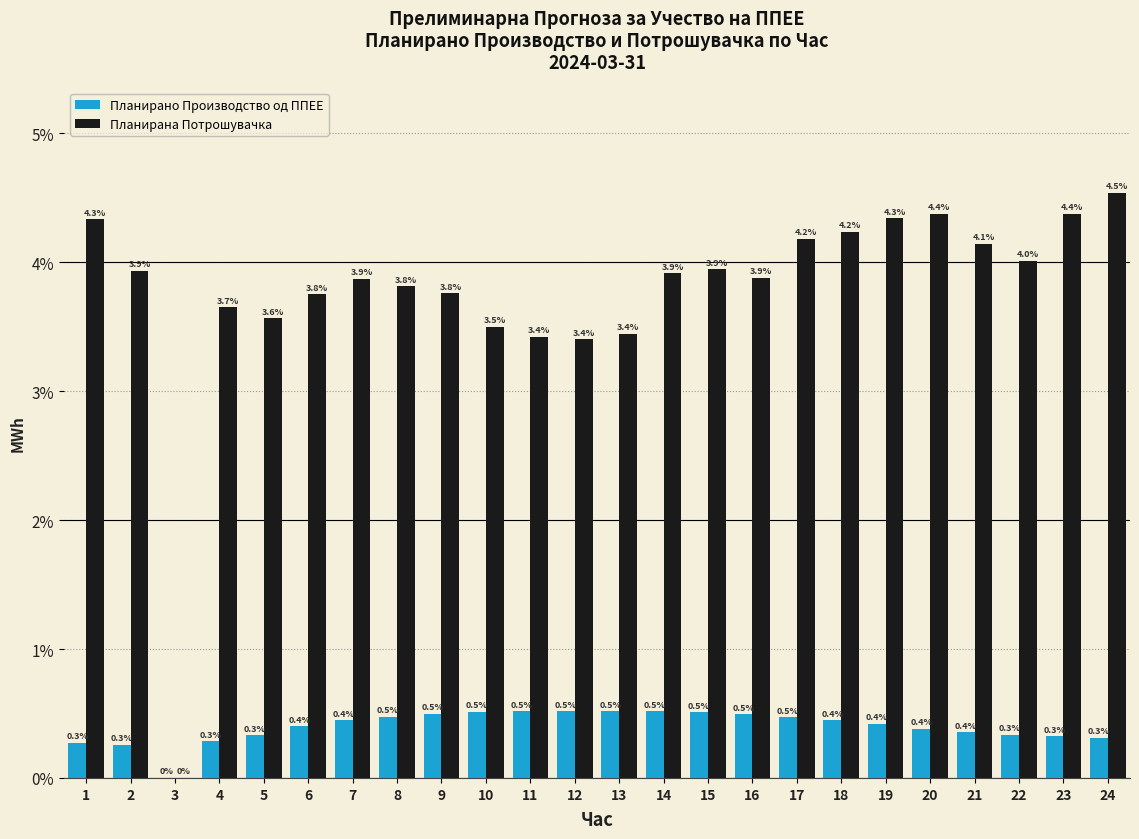

Reading left to right, extract all data points from this chart.

Планирано Производство од ППЕЕ: 1=0.3	2=0.3	3=0.0	4=0.3	5=0.3	6=0.4	7=0.4	8=0.5	9=0.5	10=0.5	11=0.5	12=0.5	13=0.5	14=0.5	15=0.5	16=0.5	17=0.5	18=0.4	19=0.4	20=0.4	21=0.4	22=0.3	23=0.3	24=0.3
Планирана Потрошувачка: 1=4.3	2=3.9	3=0.0	4=3.7	5=3.6	6=3.8	7=3.9	8=3.8	9=3.8	10=3.5	11=3.4	12=3.4	13=3.4	14=3.9	15=3.9	16=3.9	17=4.2	18=4.2	19=4.3	20=4.4	21=4.1	22=4.0	23=4.4	24=4.5